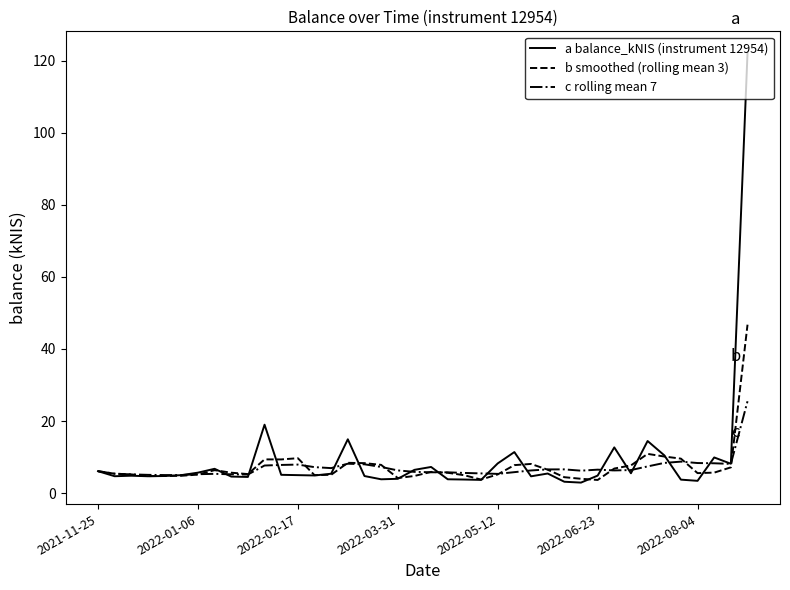

After their last crossing, which series has the higher values: c rolling mean 7 or a balance_kNIS (instrument 12954)?

a balance_kNIS (instrument 12954)